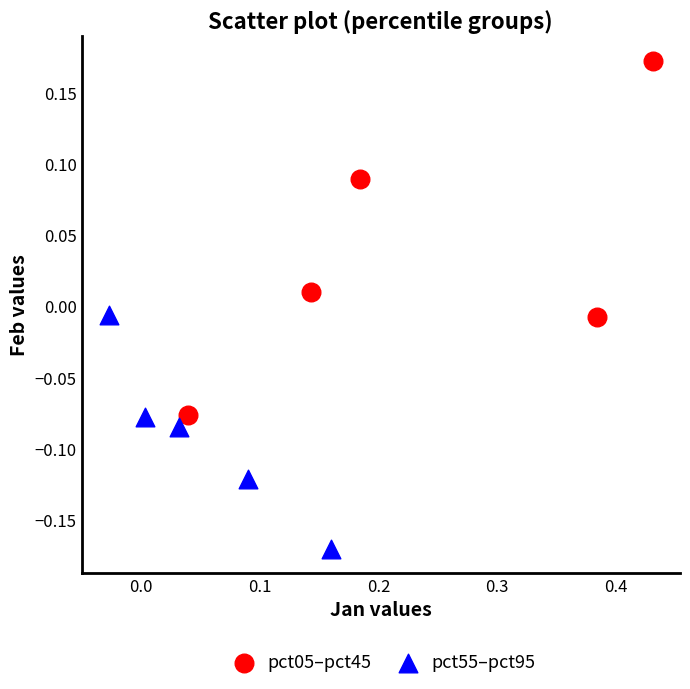

What are all the series names shown in the legend?

pct05–pct45, pct55–pct95